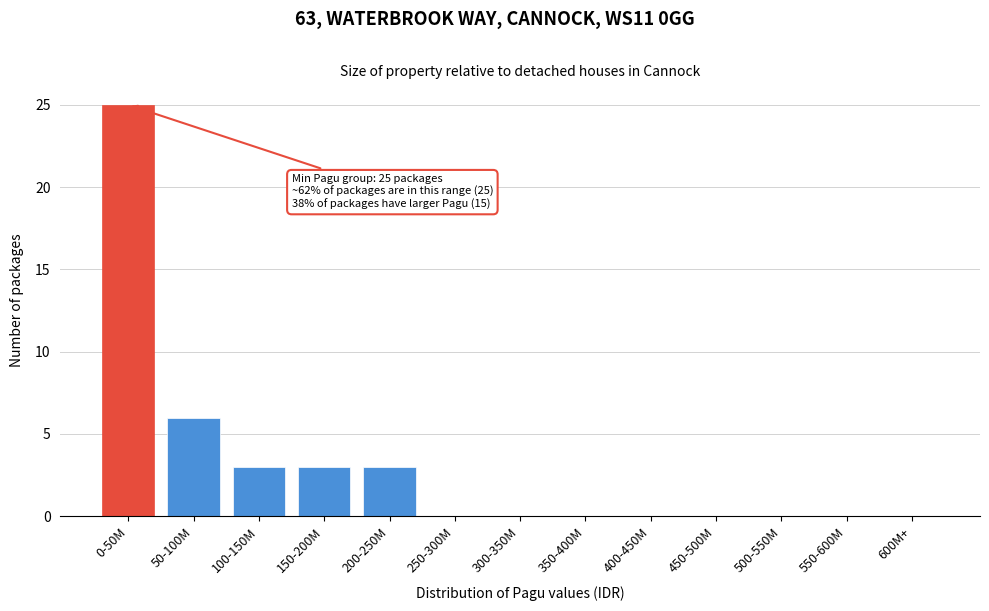

Reading right to left, list all the values displayed in this chart.

600M+=0	550-600M=0	500-550M=0	450-500M=0	400-450M=0	350-400M=0	300-350M=0	250-300M=0	200-250M=3	150-200M=3	100-150M=3	50-100M=6	0-50M=25